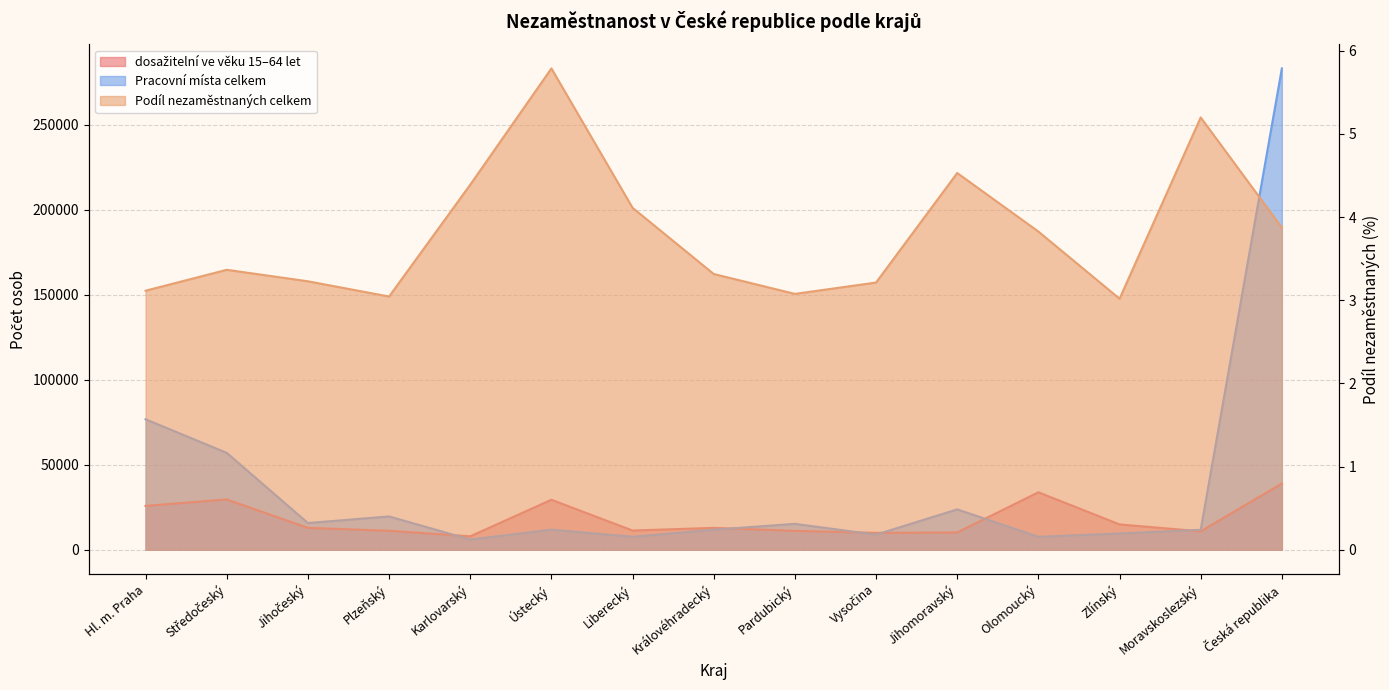

The Pracovní místa celkem series shows 7612.0 at Olomoucký. True or false?

True